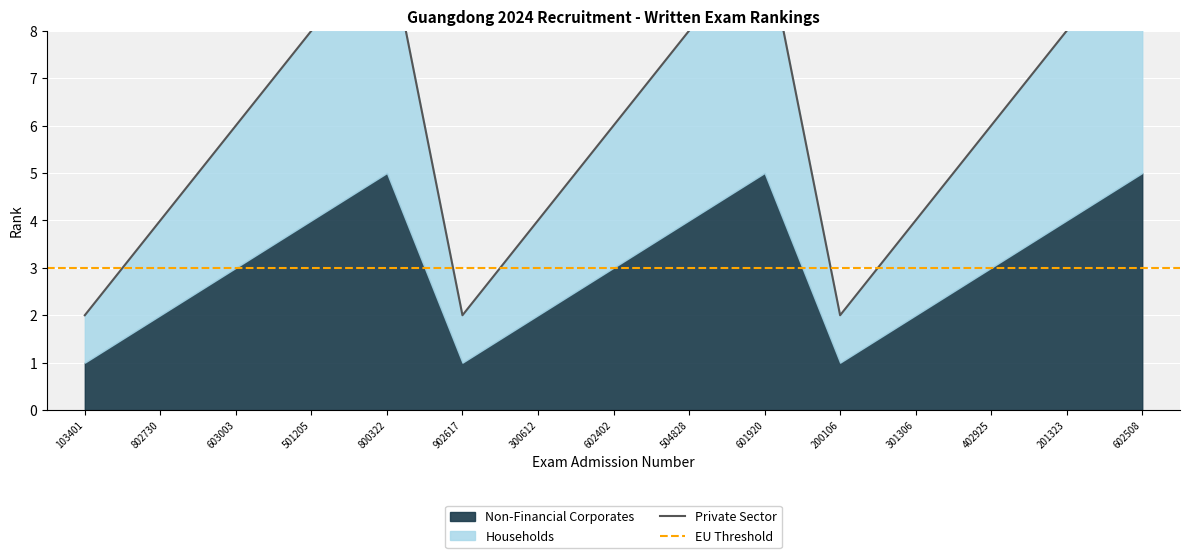

Does the chart display data point markers on the line(s)?

No